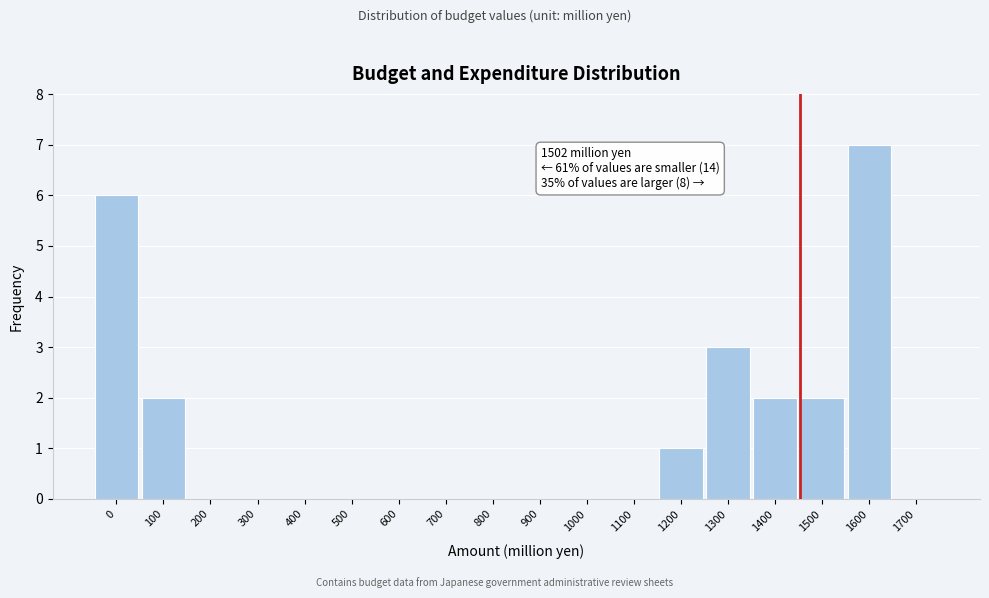

Reading left to right, extract all data points from this chart.

0=6	100=2	200=0	300=0	400=0	500=0	600=0	700=0	800=0	900=0	1000=0	1100=0	1200=1	1300=3	1400=2	1500=2	1600=7	1700=0